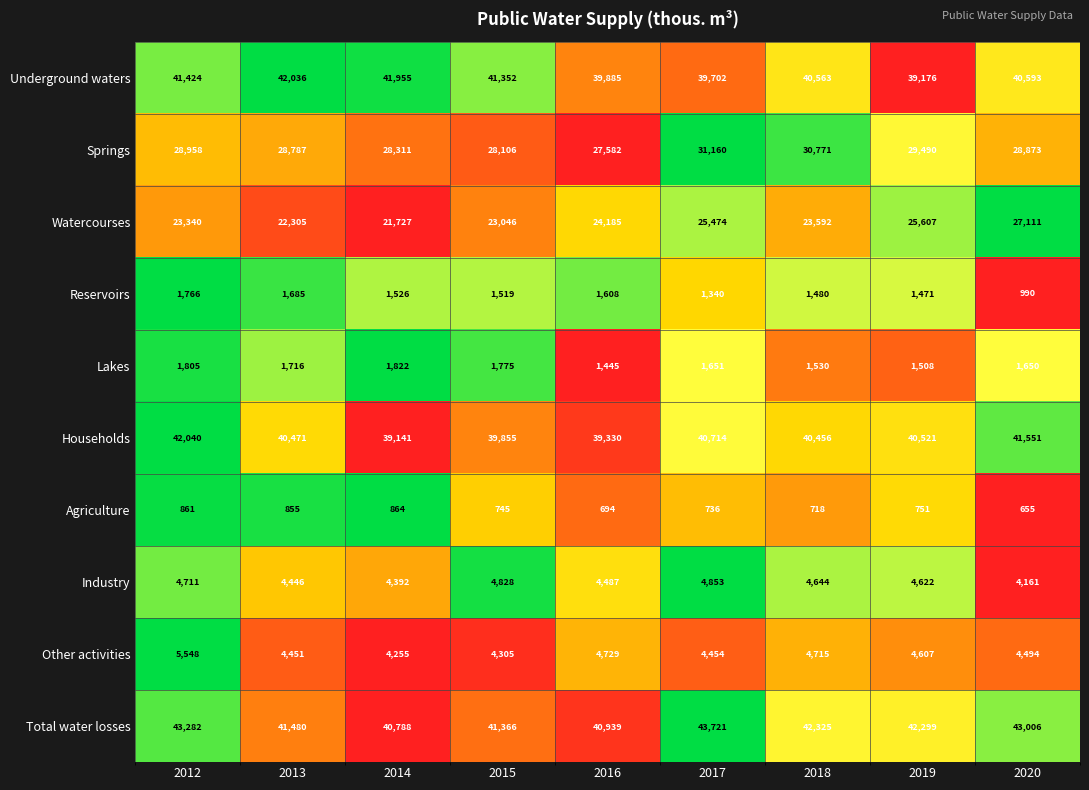

Count the number of categories in the chart.

9